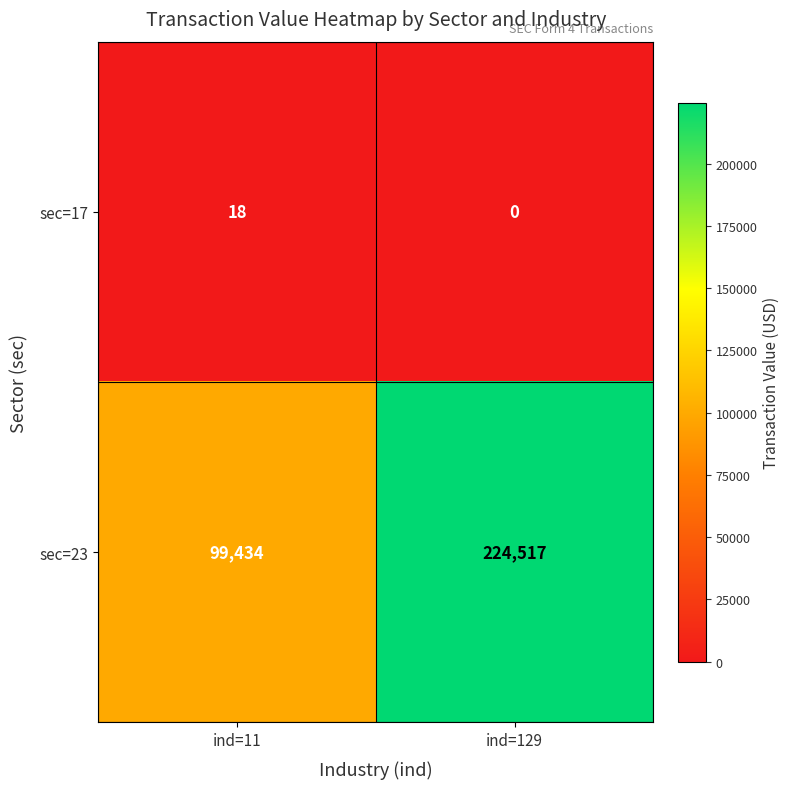

At which category is the sum across all series the highest?

ind=129